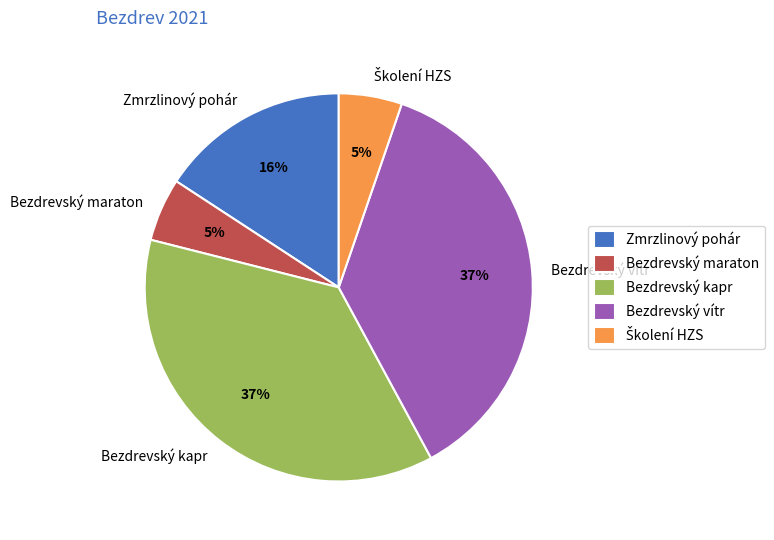

Do Bezdrevský vítr and Bezdrevský maraton together represent more than half of the pie?

No